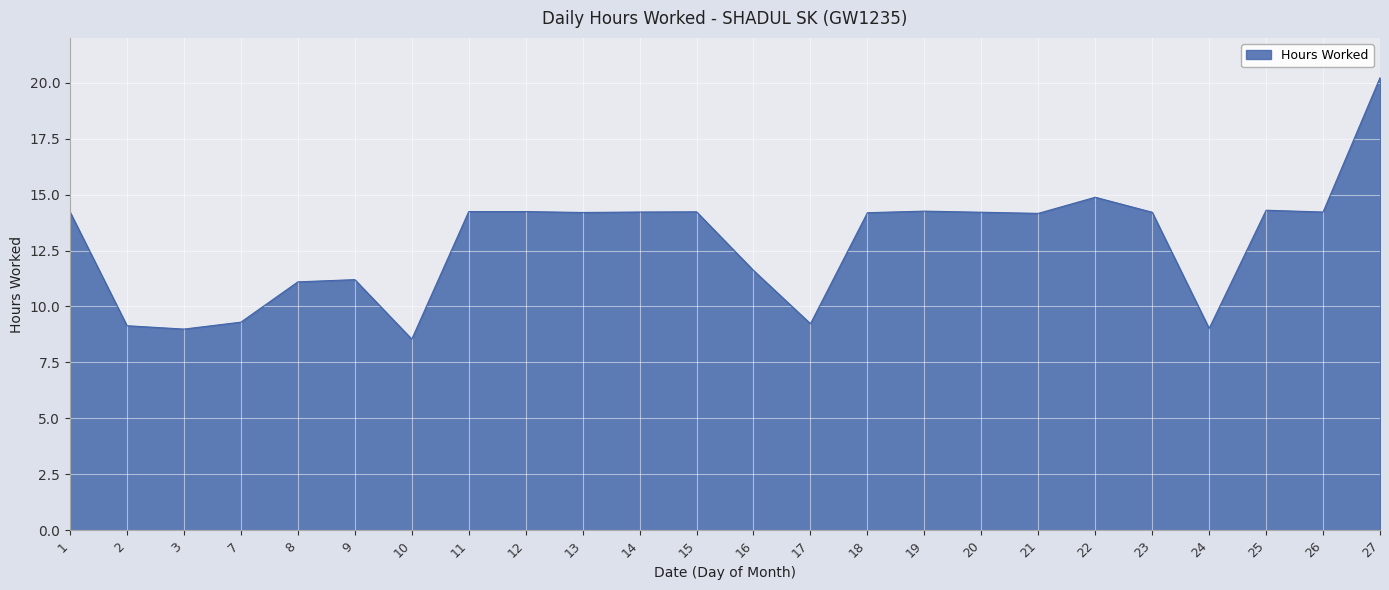

What is the approximate value at 3?

9.0